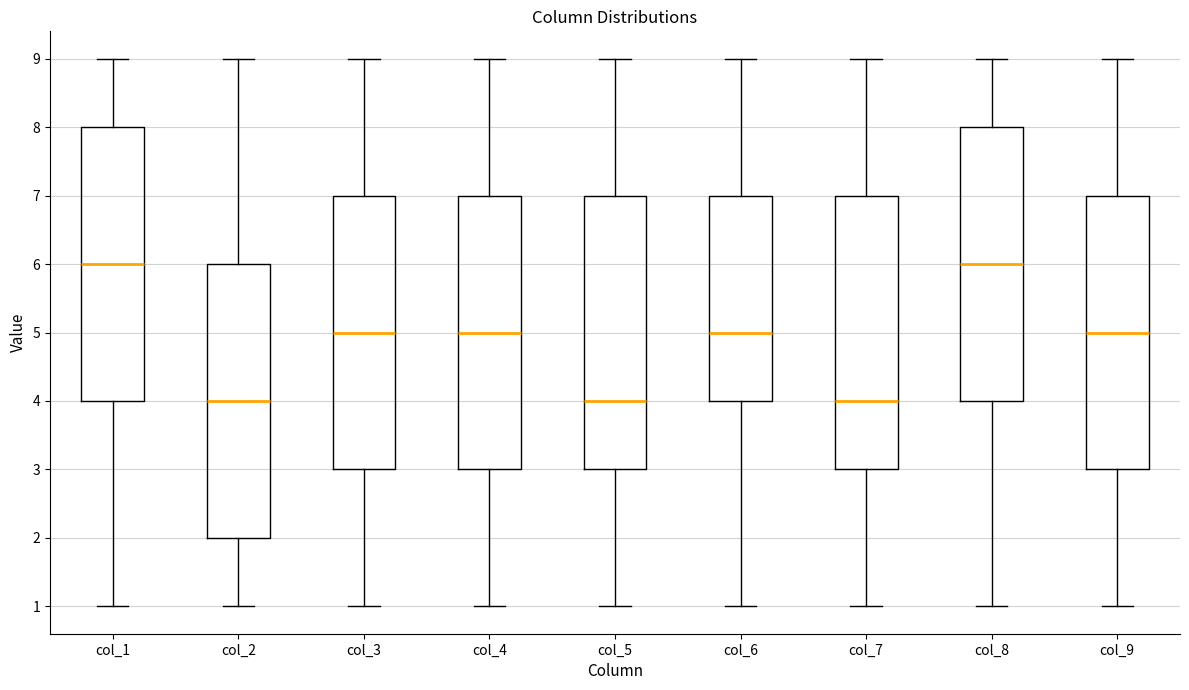

Where is the lower edge of the box for col_6 on the y-axis? The values are not printed on the chart, so give them approximately, as read against the axis.

4